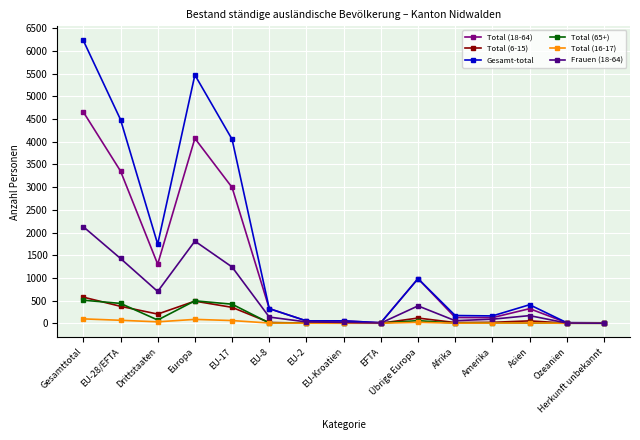

Count the number of data series in this chart.

6